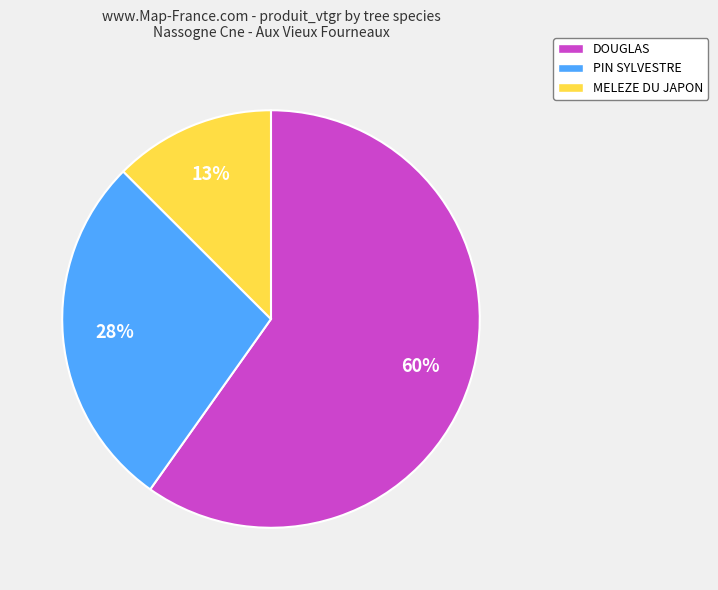

What is the smallest slice in the pie chart?

MELEZE DU JAPON